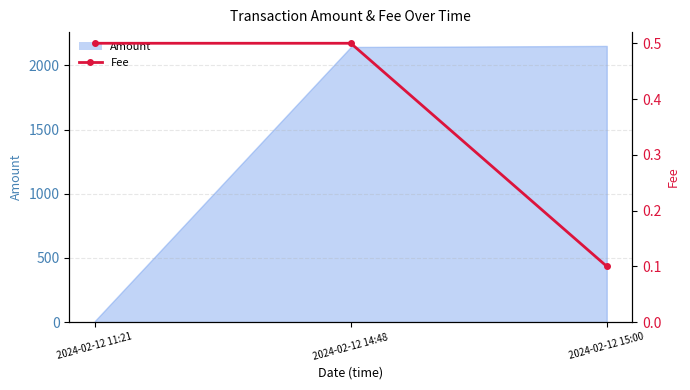

Rank the categories by value from highest to lowest.

2024-02-12 11:21, 2024-02-12 14:48, 2024-02-12 15:00